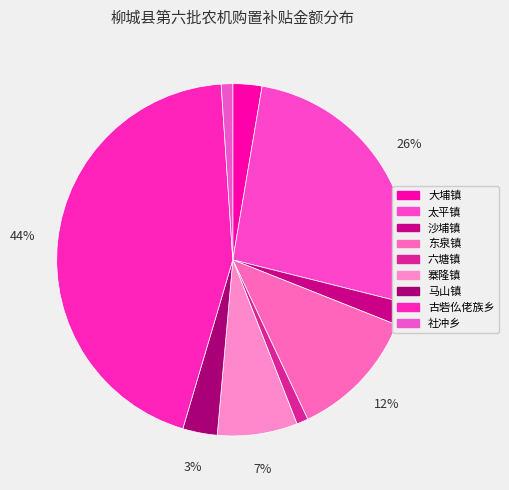

To the nearest percent, what is the difference between the largest and smallest slice percentages?

43%